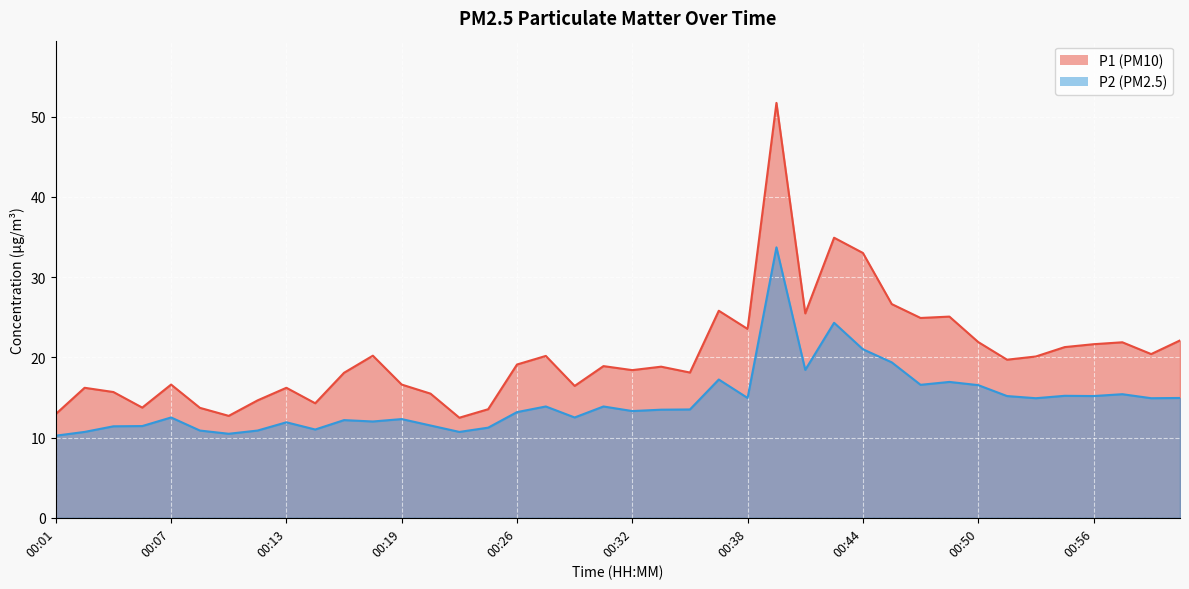

True or false: P2 has a value of 19.4 at 00:46.

True